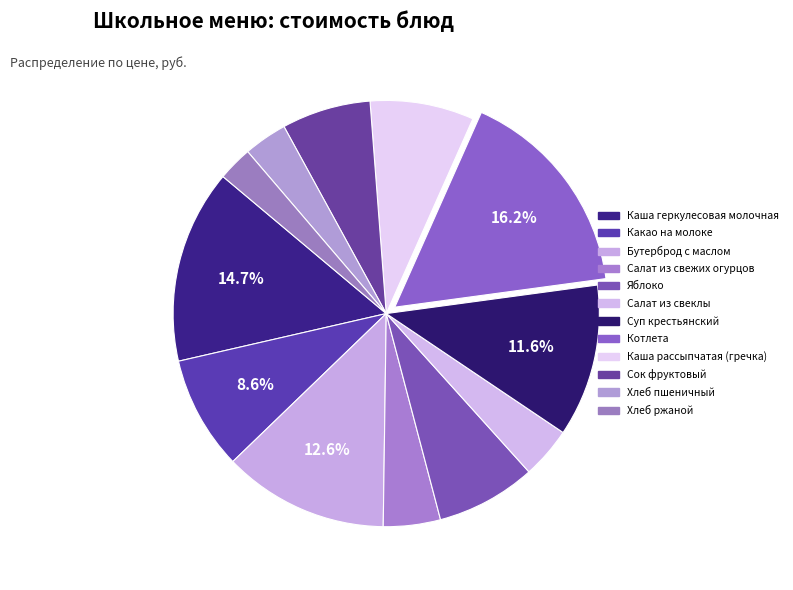

What percentage is the Сок фруктовый slice, to the nearest percent?

7%